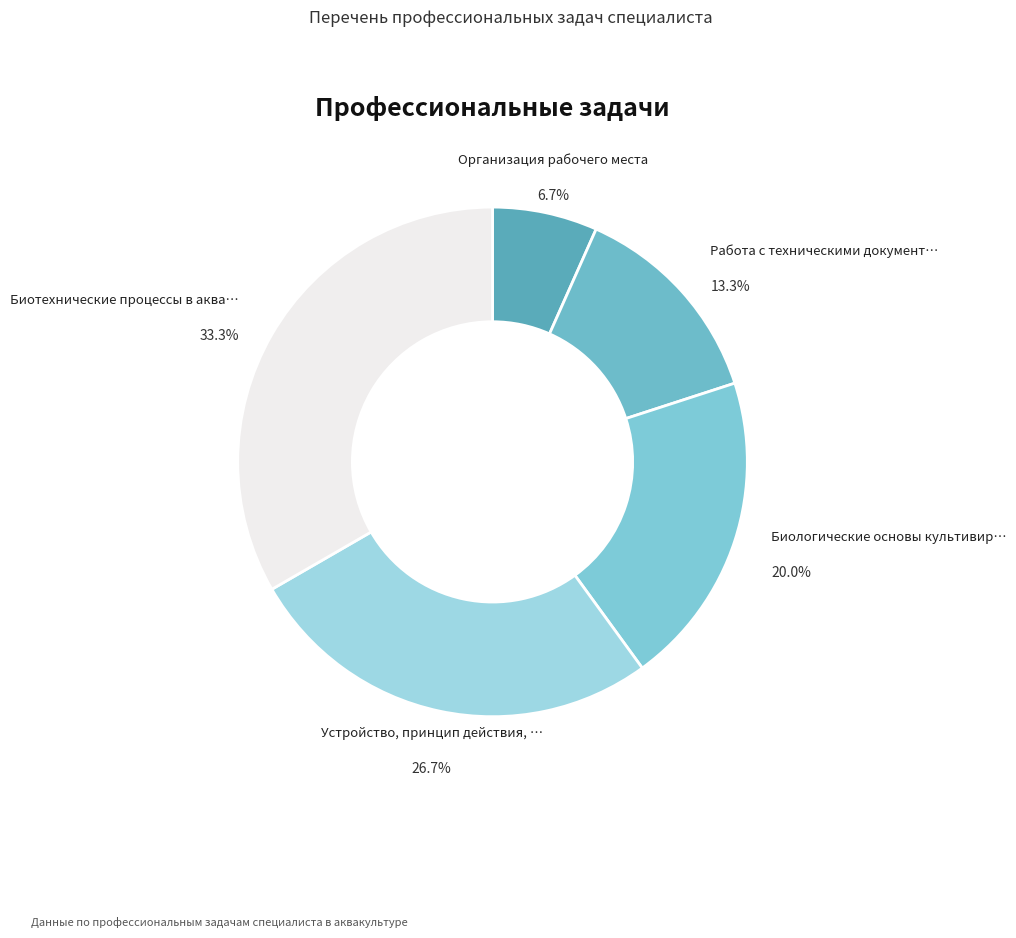

How many slices are in this pie chart?

5